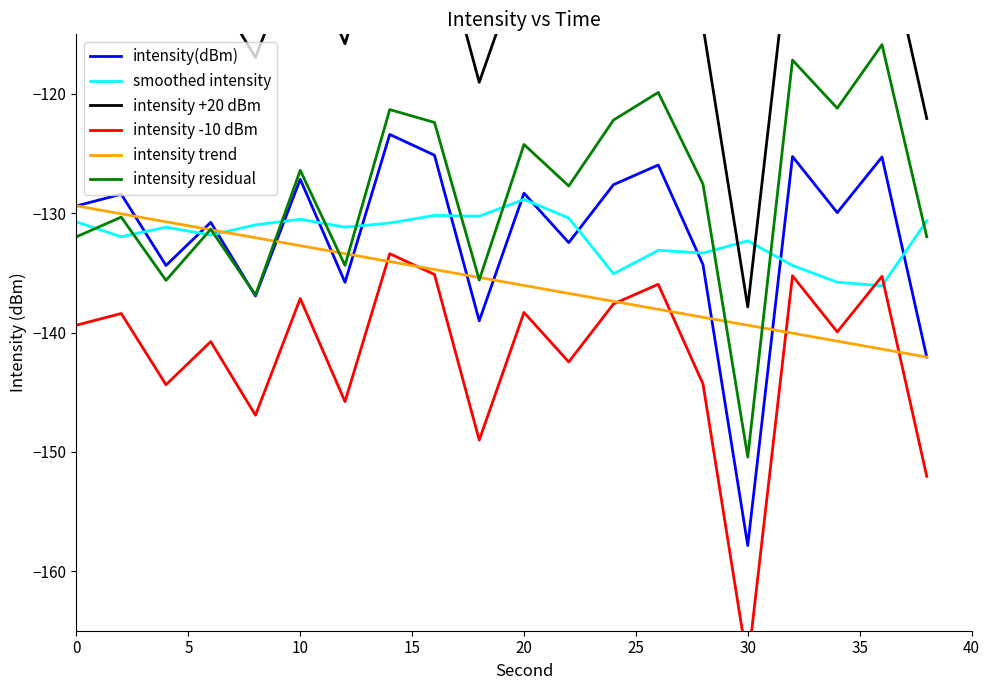

What is the lowest value of the smoothed intensity series?

-136.1